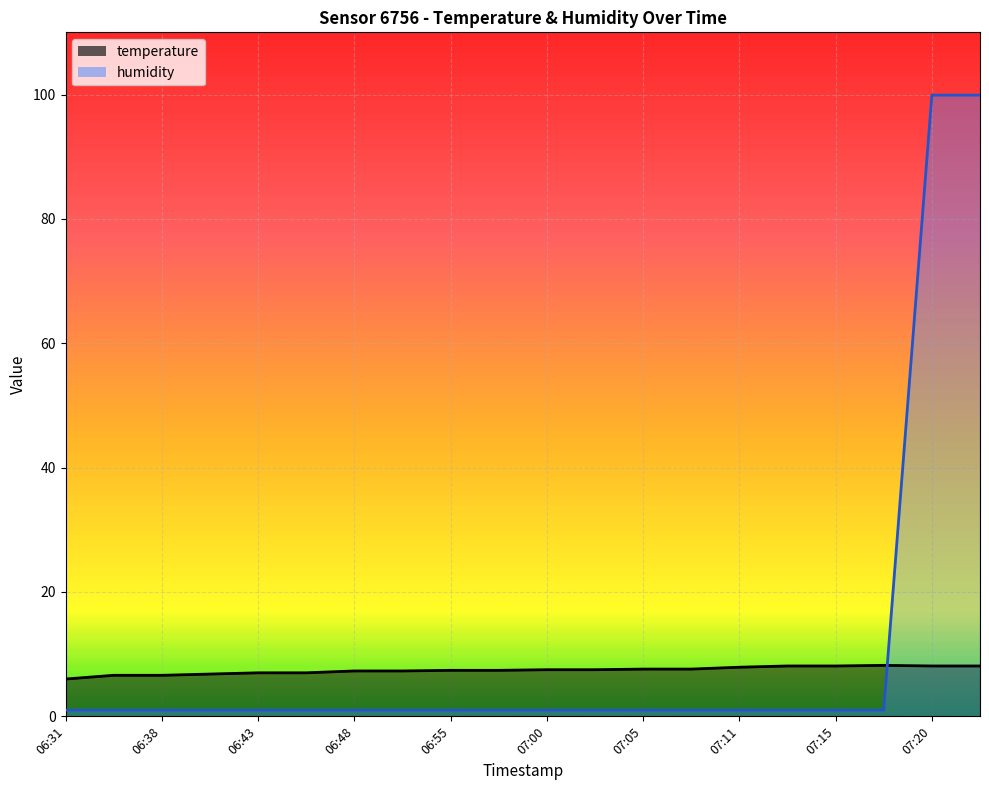

Which series has the widest spread of values?

humidity